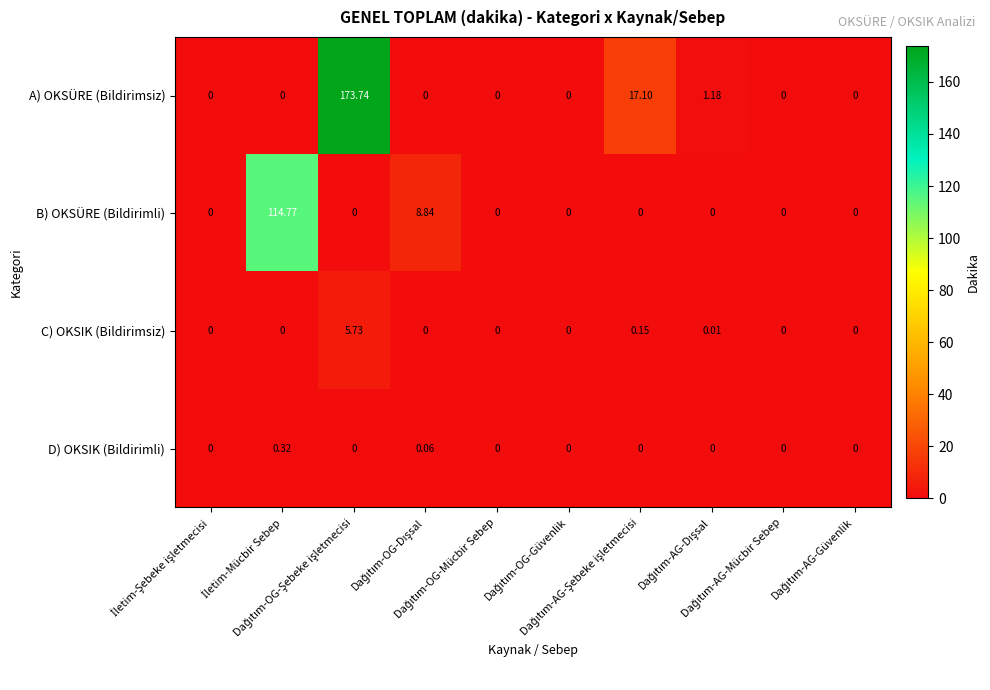

Rank the series by their maximum value, from highest to lowest.

A) OKSÜRE (Bildirimsiz), B) OKSÜRE (Bildirimli), C) OKSIK (Bildirimsiz), D) OKSIK (Bildirimli)